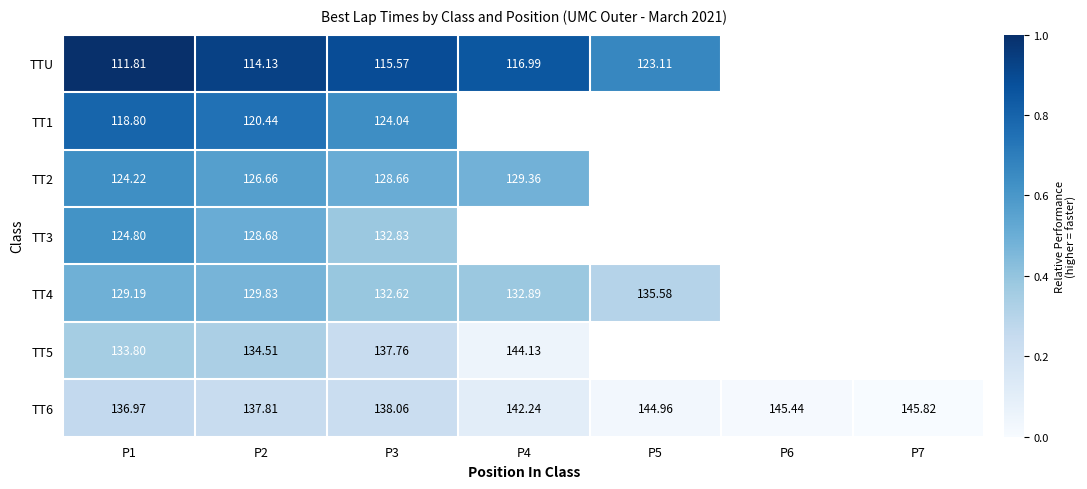

Which label corresponds to the smallest value in the chart?

P7